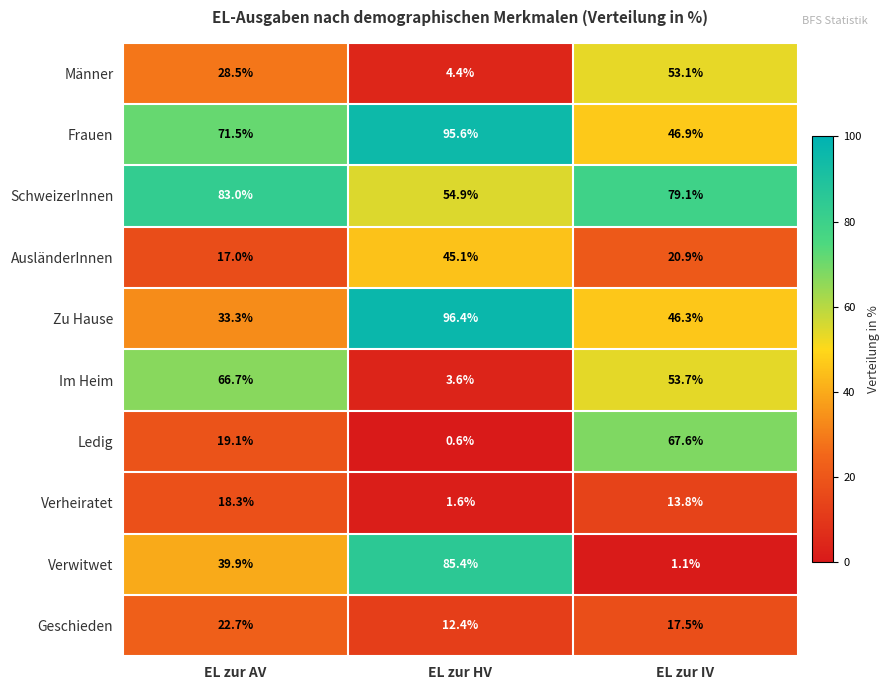

Which label corresponds to the largest value in the chart?

EL zur HV